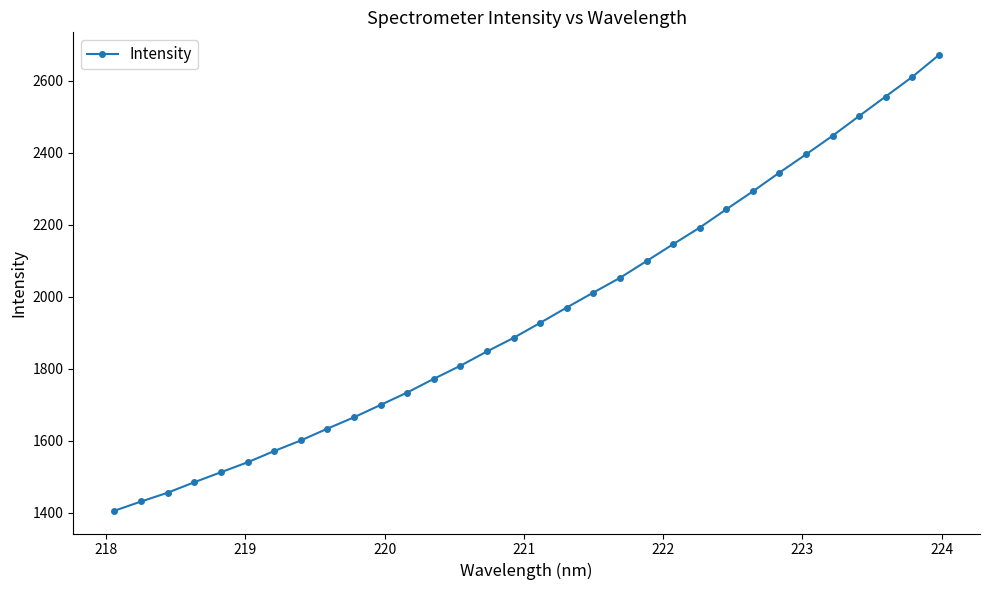

What is the difference between the maximum and minimum values?

1265.9